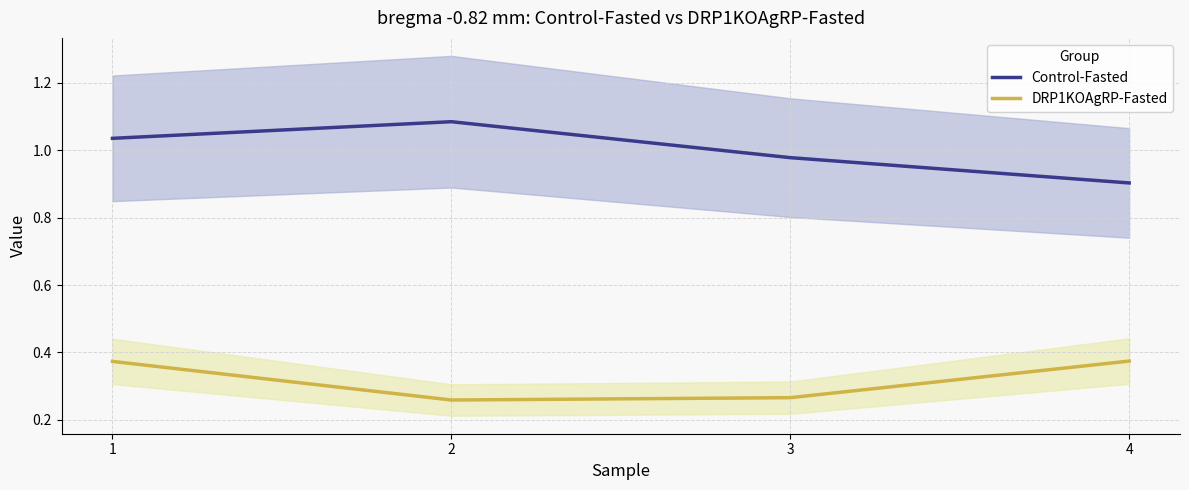

How many lines are shown in the chart?

2